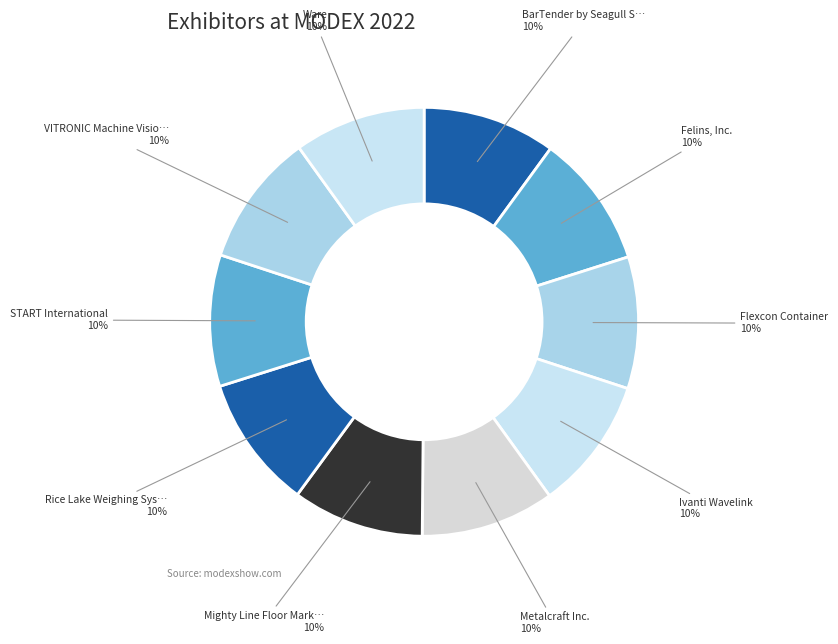

Rank the categories by value from lowest to highest.

Ware, START International, Mighty Line Floor Marking - ShieldMark, Flexcon Container, Ivanti Wavelink, VITRONIC Machine Vision Ltd., BarTender by Seagull Scientific, Inc., Rice Lake Weighing Systems, Felins, Inc., Metalcraft Inc.